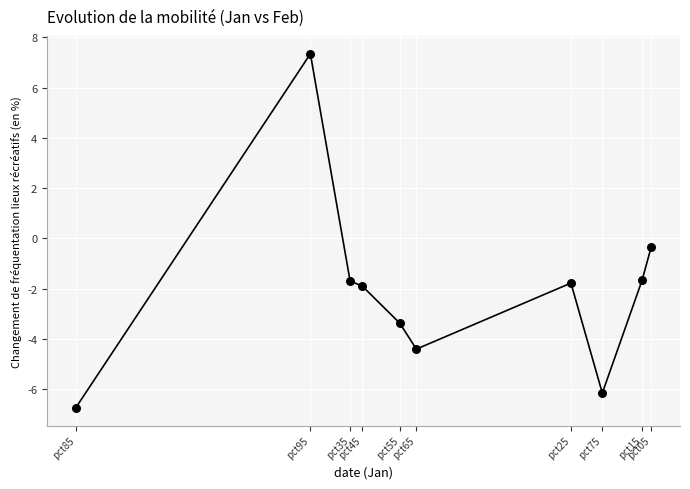

What is the range of Y values (max minus min)?

14.1